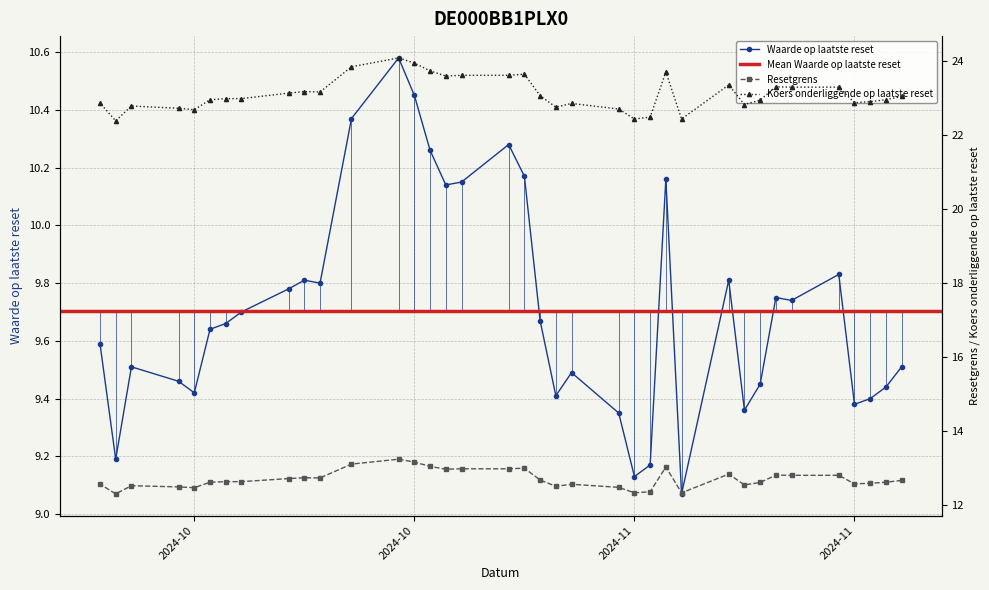

At which category is the sum across all series the highest?

2024-10-21